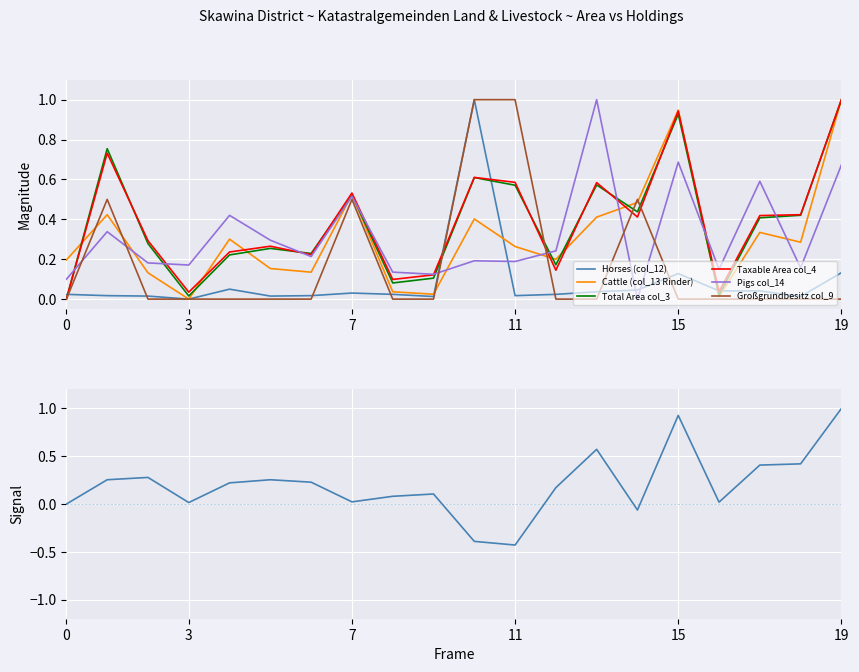

Which series ends up on top after the final intersection of Großgrundbesitz col_9 and Pigs col_14?

Pigs col_14